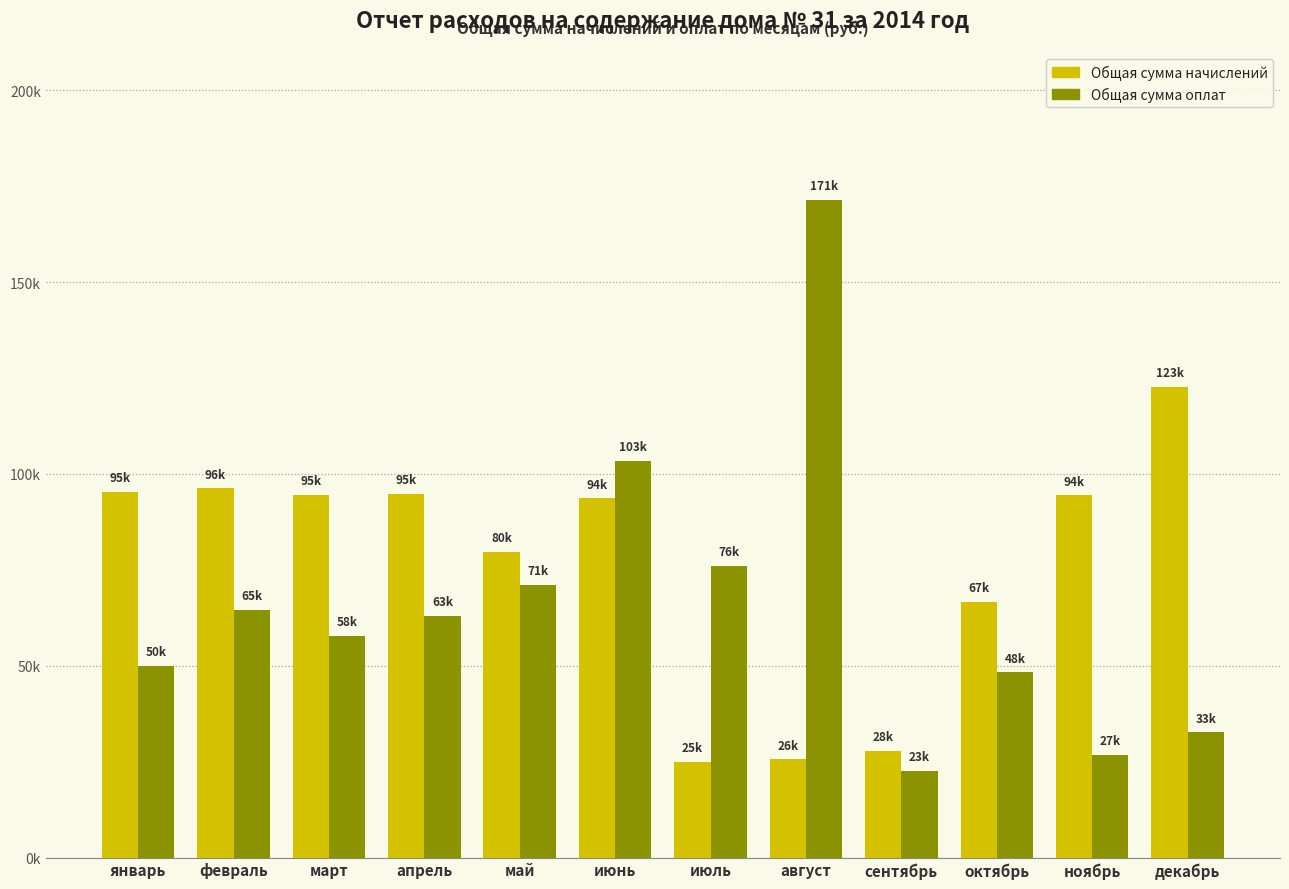

Does the chart contain stacked bars?

No